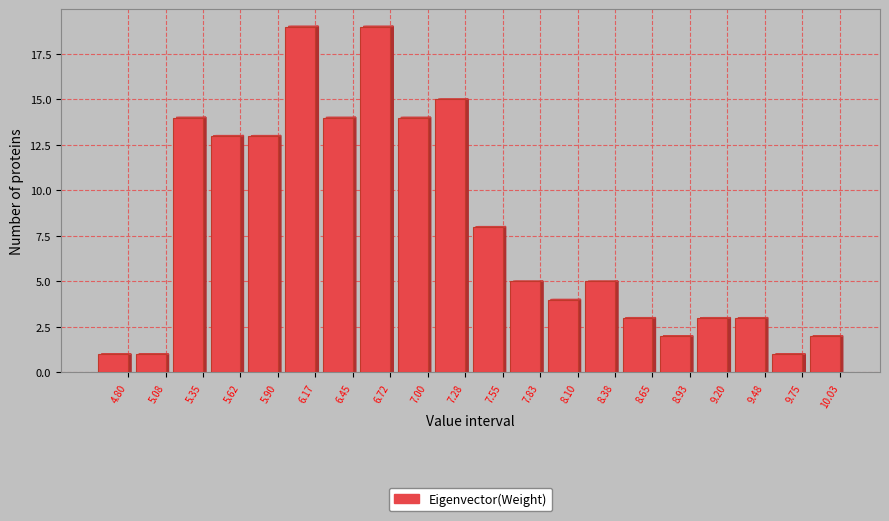

Reading right to left, extract all data points from this chart.

10.03=2	9.75=1	9.48=3	9.20=3	8.93=2	8.65=3	8.38=5	8.10=4	7.83=5	7.55=8	7.28=15	7.00=14	6.72=19	6.45=14	6.17=19	5.90=13	5.62=13	5.35=14	5.08=1	4.80=1